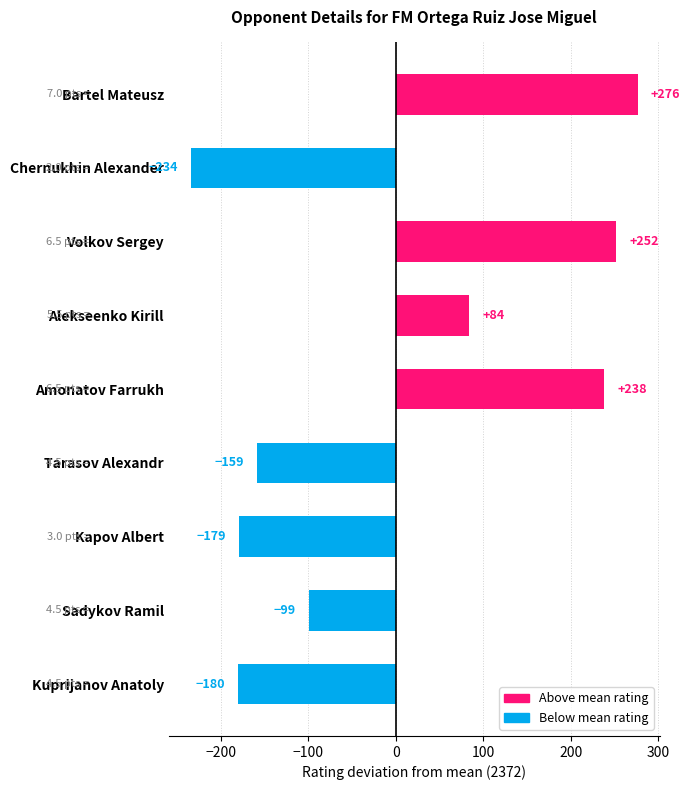

What is the label of the 9th bar from the bottom?

Bartel Mateusz